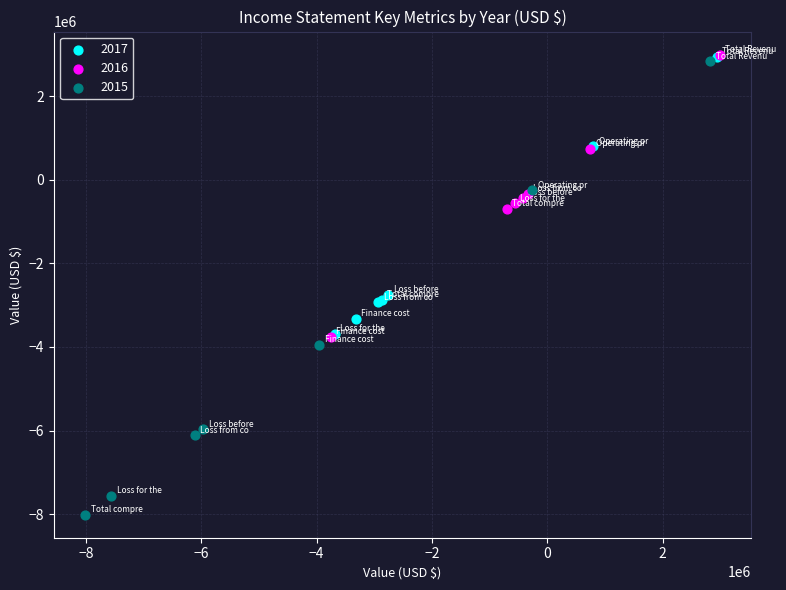

Which series contains the lowest Y value?

2015